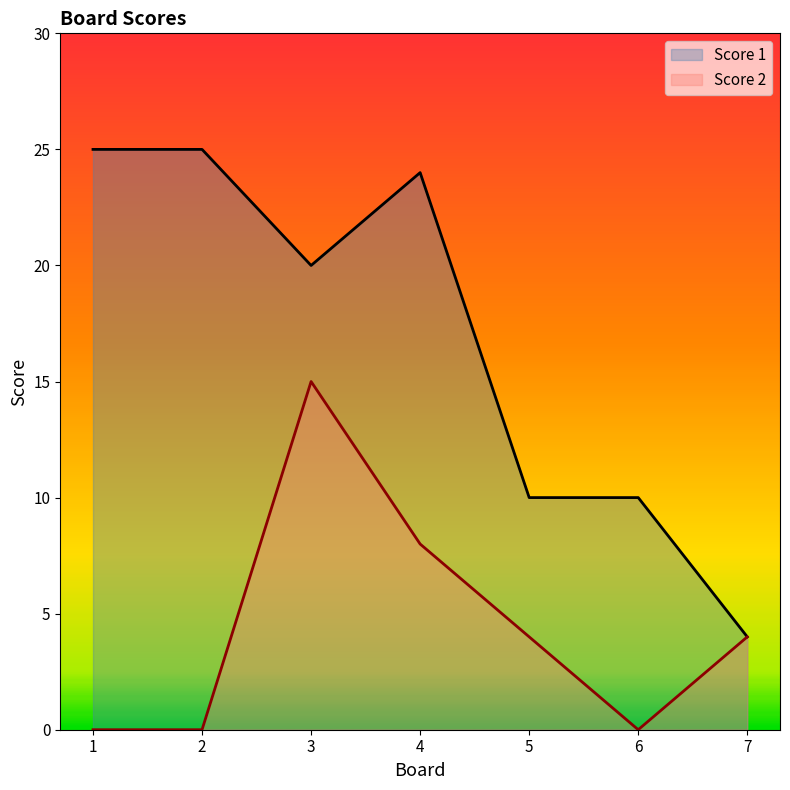

Reading left to right, transcribe all the data shown in this chart.

Score 1: 25	25	20	24	10	10	4
Score 2: 0	0	15	8	4	0	4